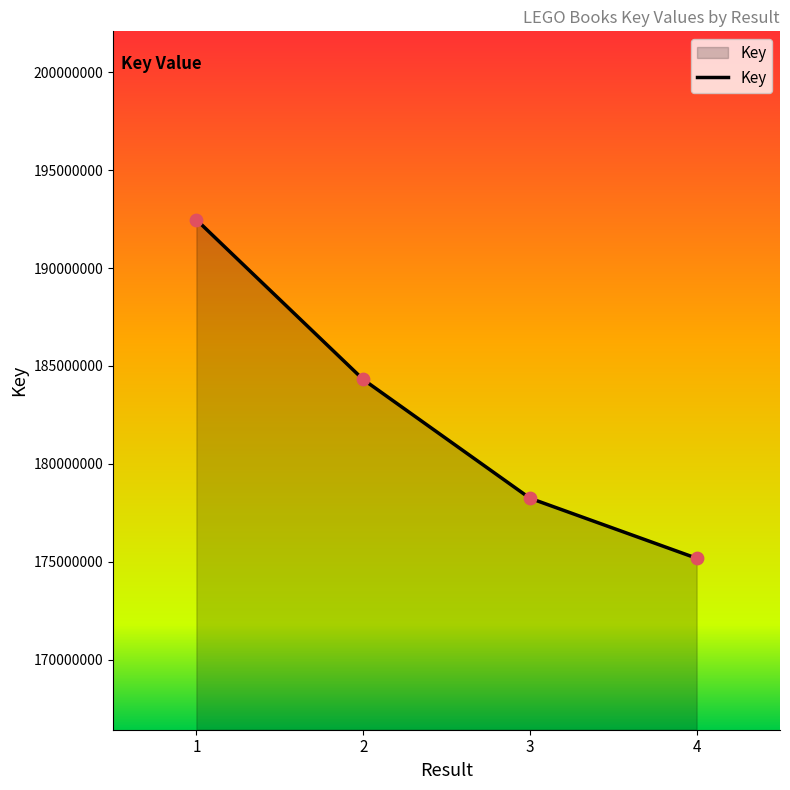

Approximately how many times larger is the value at 3 compared to 2?

1.0